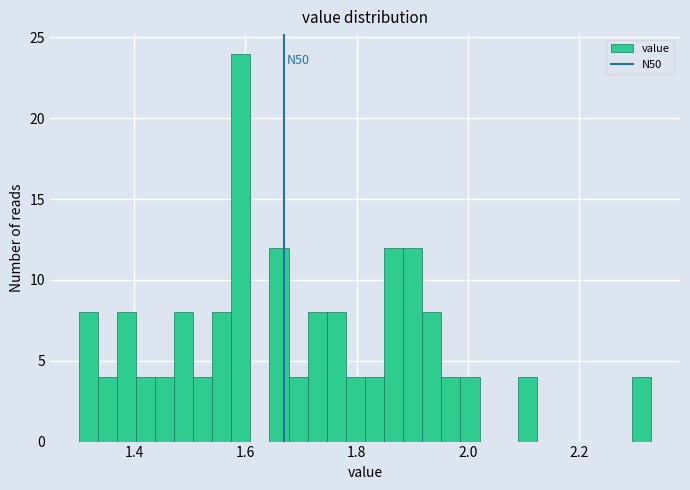

Read against the x-axis, roughly where is the centre of the tallest bar?

1.60